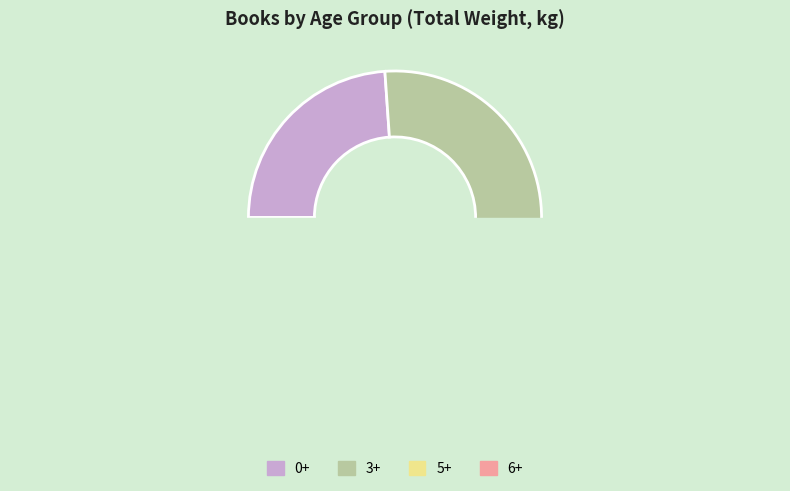

Do 3 and 22 together represent more than half of the pie?

No